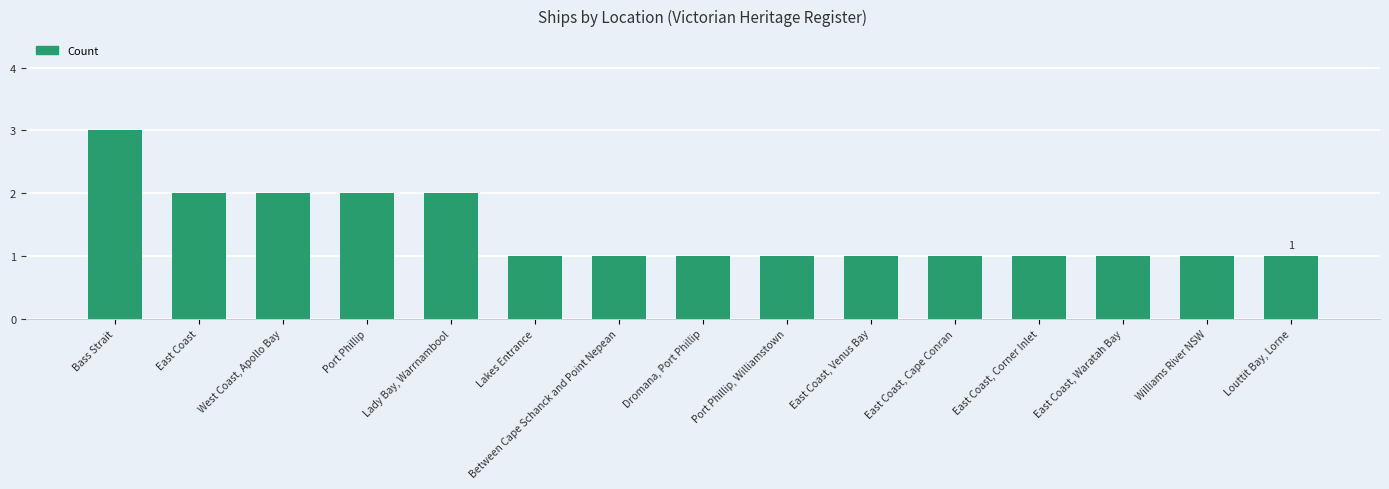

At which category does the chart reach its peak across all series?

Bass Strait